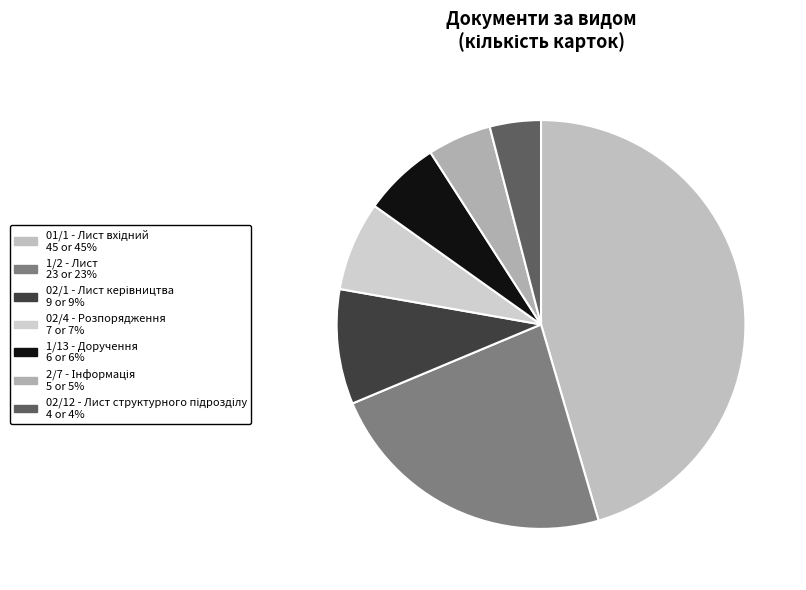

To the nearest percent, what is the difference between the 02/4 - Розпорядження and 1/13 - Доручення slice percentages?

1%